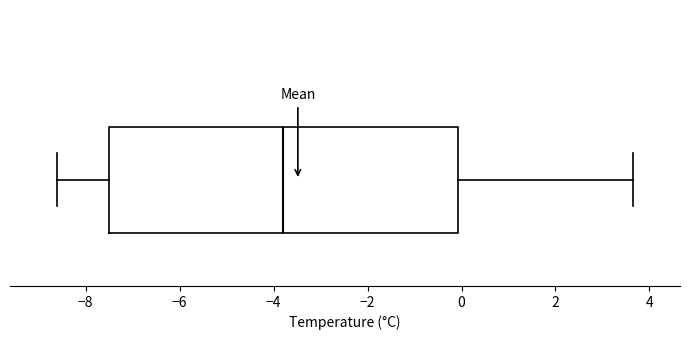

Transcribe this box plot: give where the median line is, the range the box spans, and where the two whiskers end, as read against the x-axis. The values are not printed on the chart, so give them approximately, as read against the axis.

median -3.8, box -7.4 to 0.0, whiskers -8.6 to 3.6